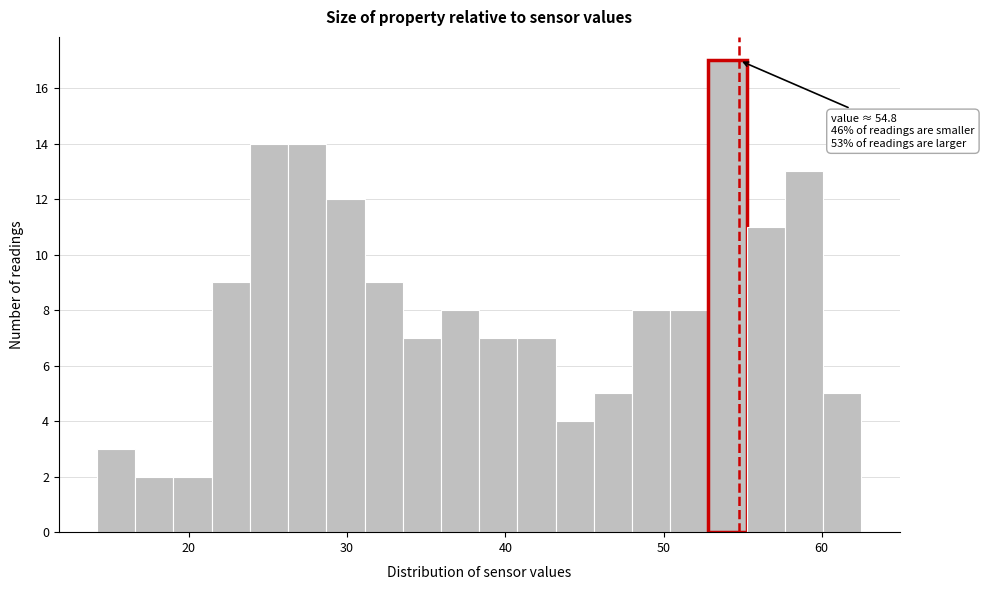

Read against the x-axis, roughly where is the centre of the tallest bar?

54